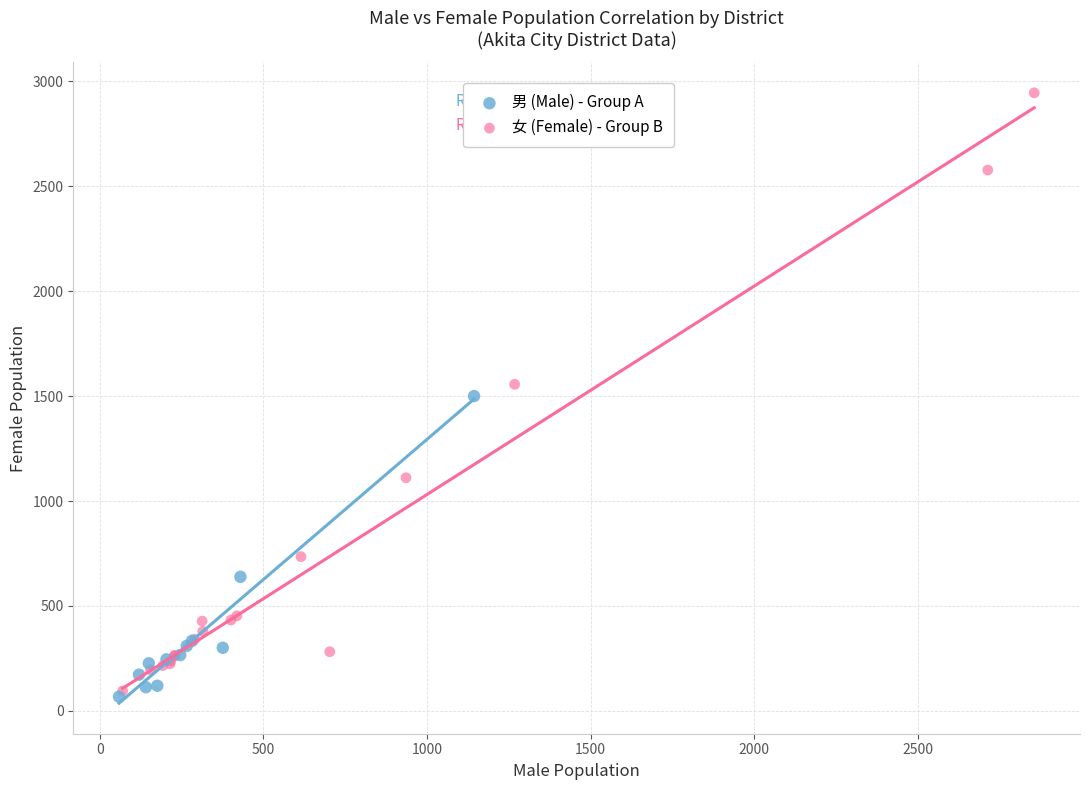

Which series reaches the maximum Y coordinate?

女 (Female) - Group B